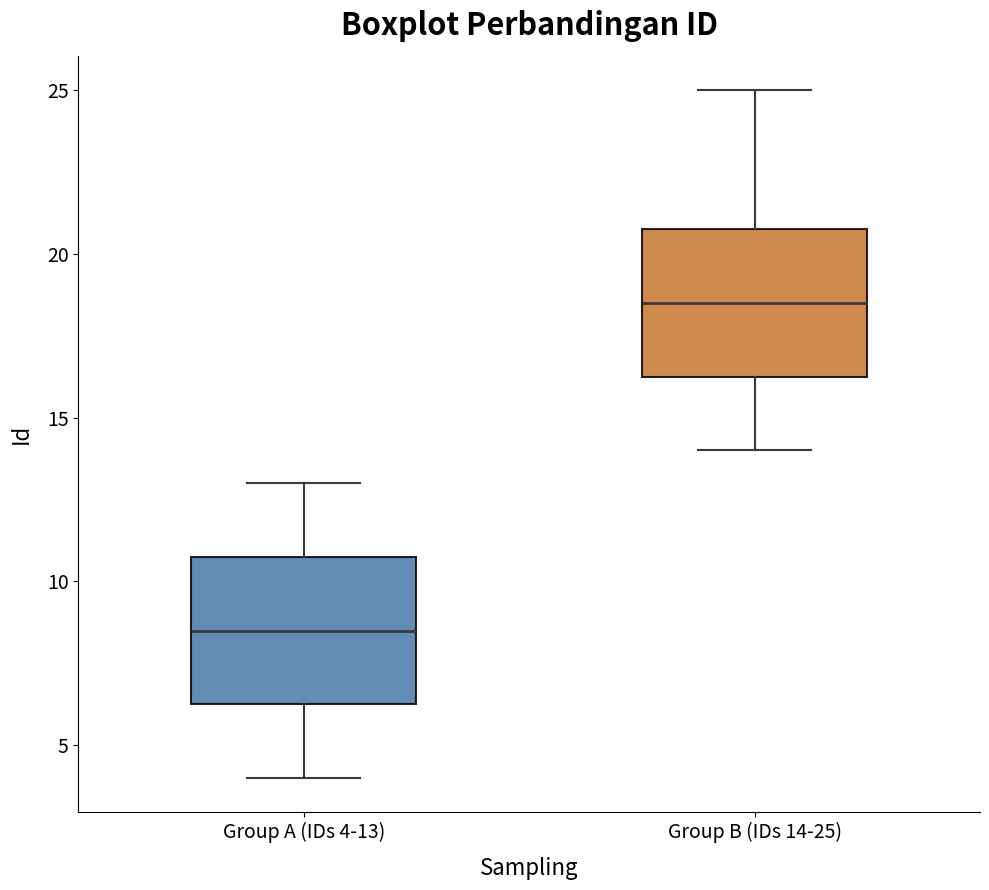

Where does the median line of the box for Group A (IDs 4-13) sit on the y-axis? The values are not printed on the chart, so give them approximately, as read against the axis.

8.5